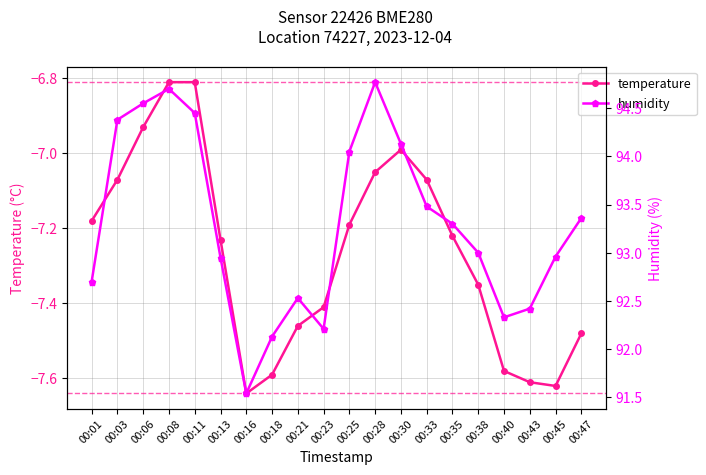

True or false: temperature and humidity cross at least once.

False